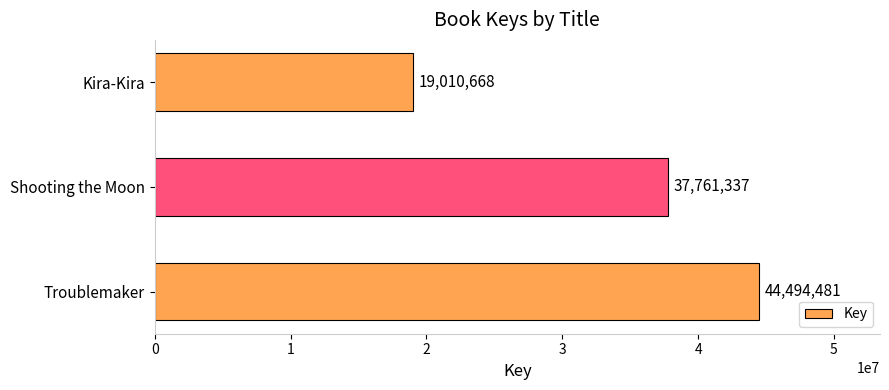

Rank the categories by value from lowest to highest.

Kira-Kira, Shooting the Moon, Troublemaker